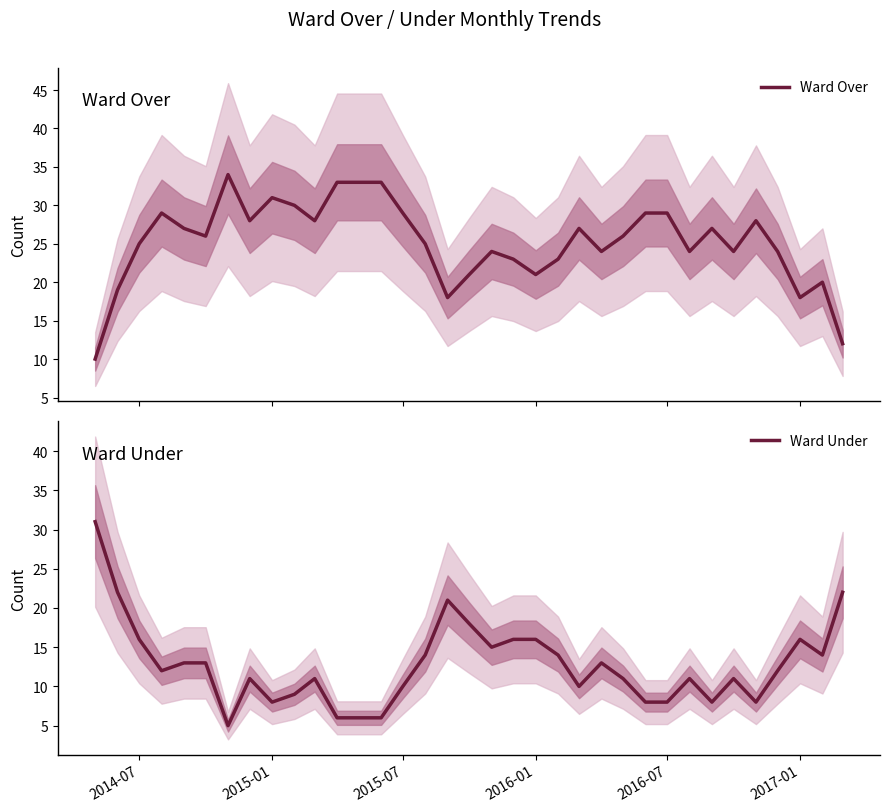

What is the difference between the maximum and minimum values in the Ward Under series?

26